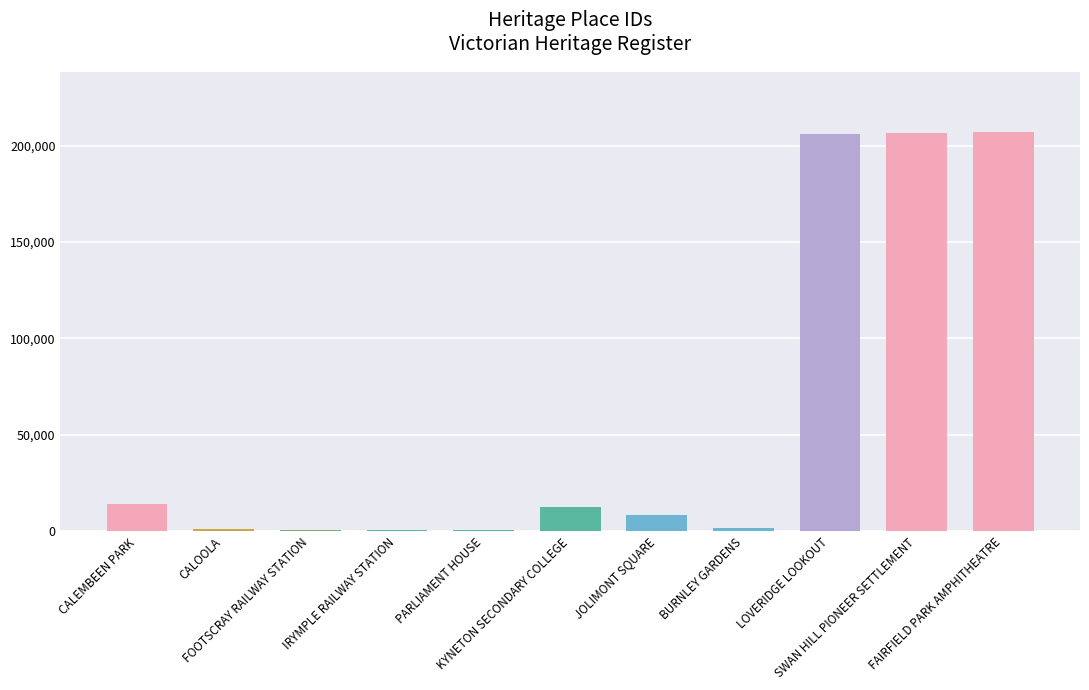

At which label is the value closest to 103721?

CALEMBEEN PARK